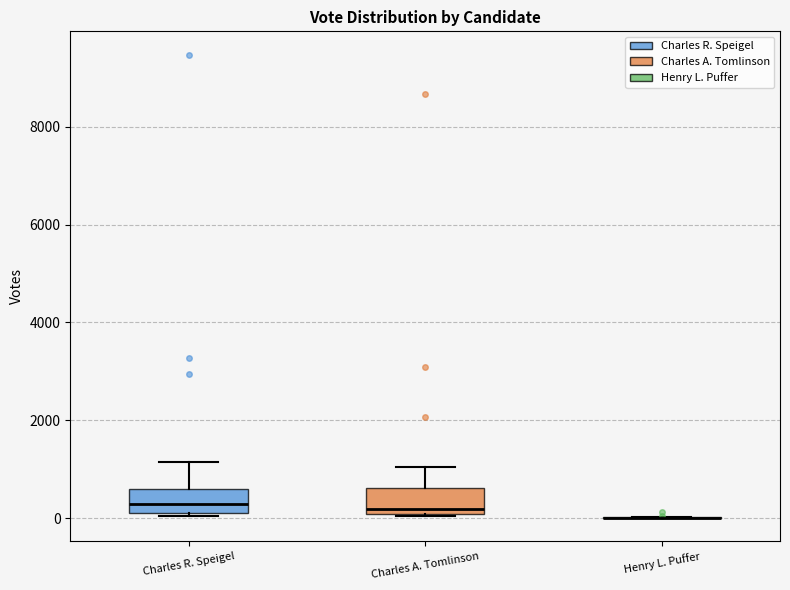

Reading left to right, read every box against the y-axis: the position of its median line, the range the box covers, and the ends of its whiskers. The values are not printed on the chart, so give them approximately, as read against the axis.

Charles R. Speigel: median 200 (inside the box), box 200 to 600, whiskers 0 to 1200
Charles A. Tomlinson: median 200, box 0 to 600, whiskers 0 to 1000
Henry L. Puffer: box collapsed to a line at 0, whiskers 0 to 0